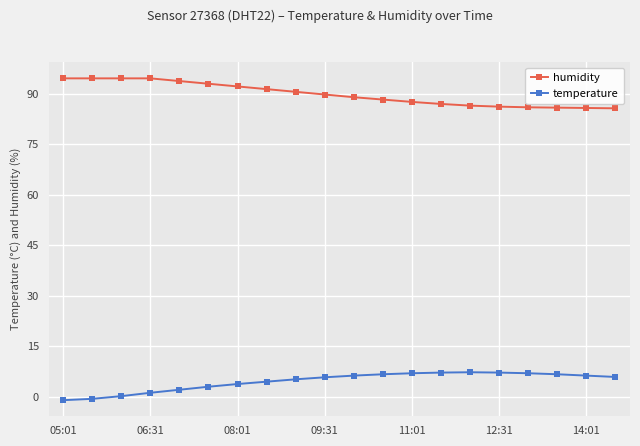

What is the minimum value shown in the chart?

-1.0